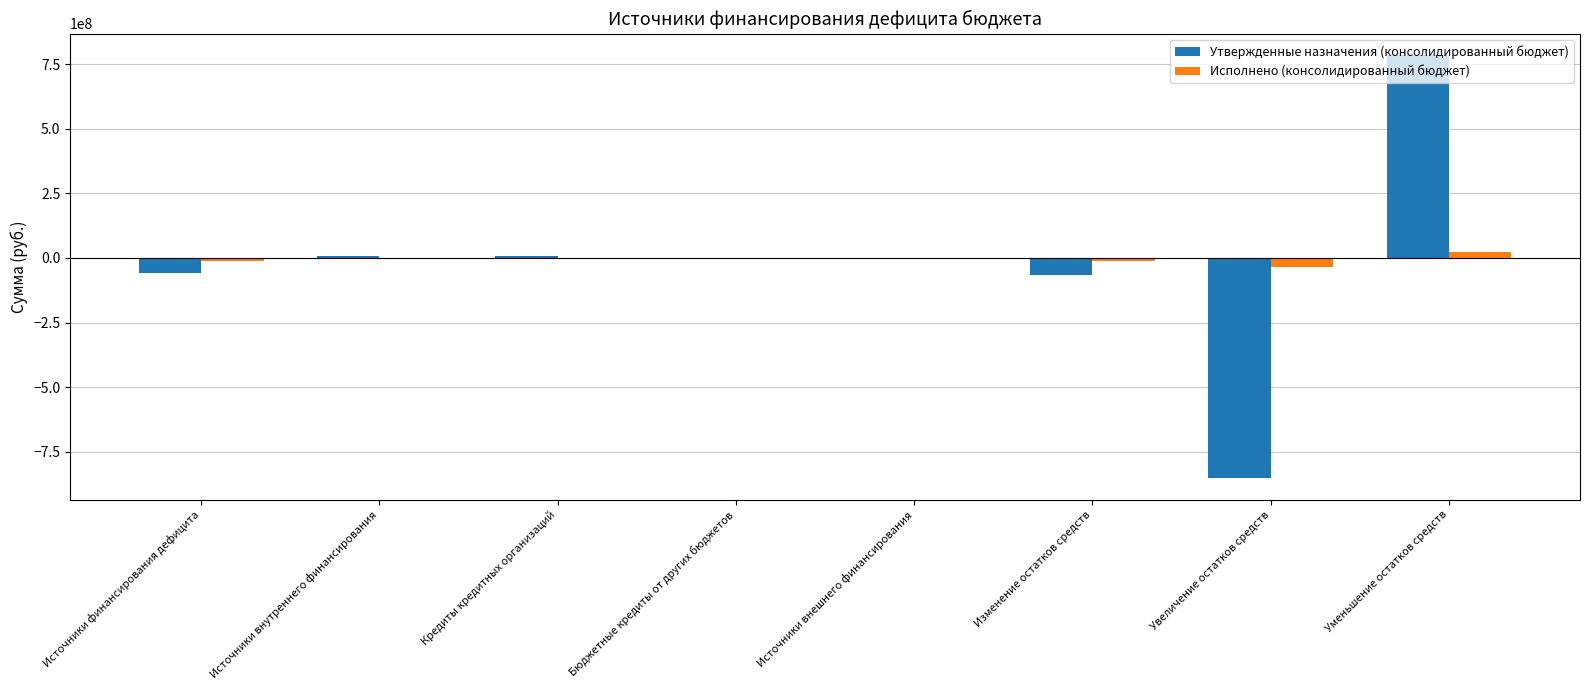

What is the sum of all Исполнено (консолидированный бюджет) values?

-34896998.2